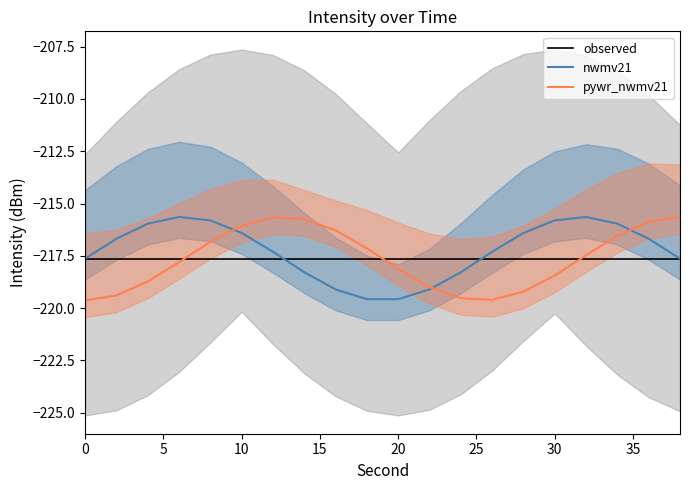

How many lines are shown in the chart?

3